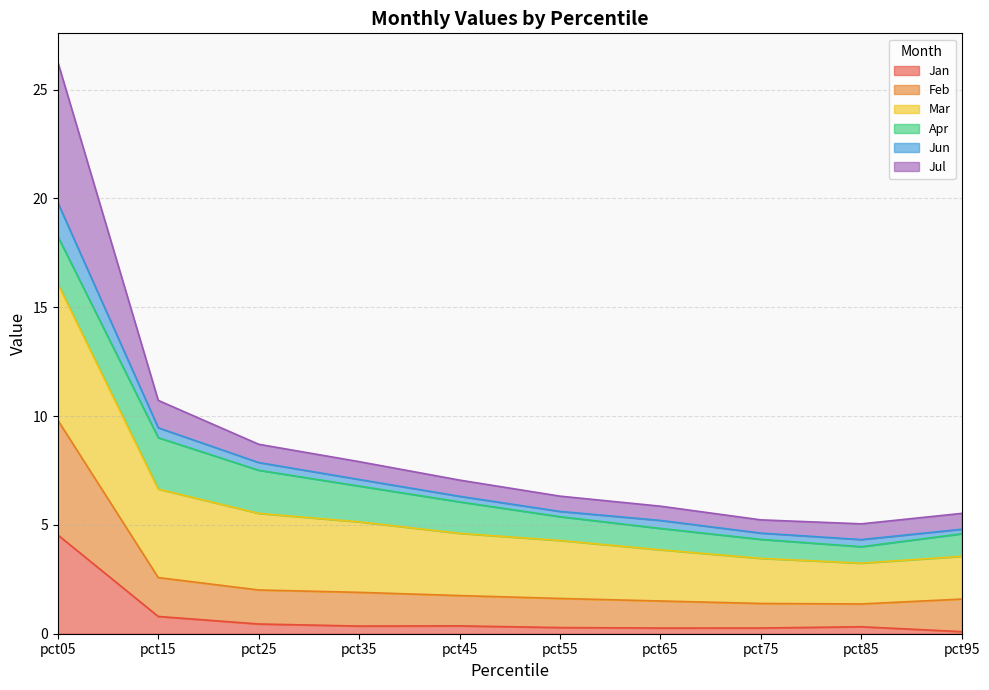

At which category is the sum across all series the highest?

pct05